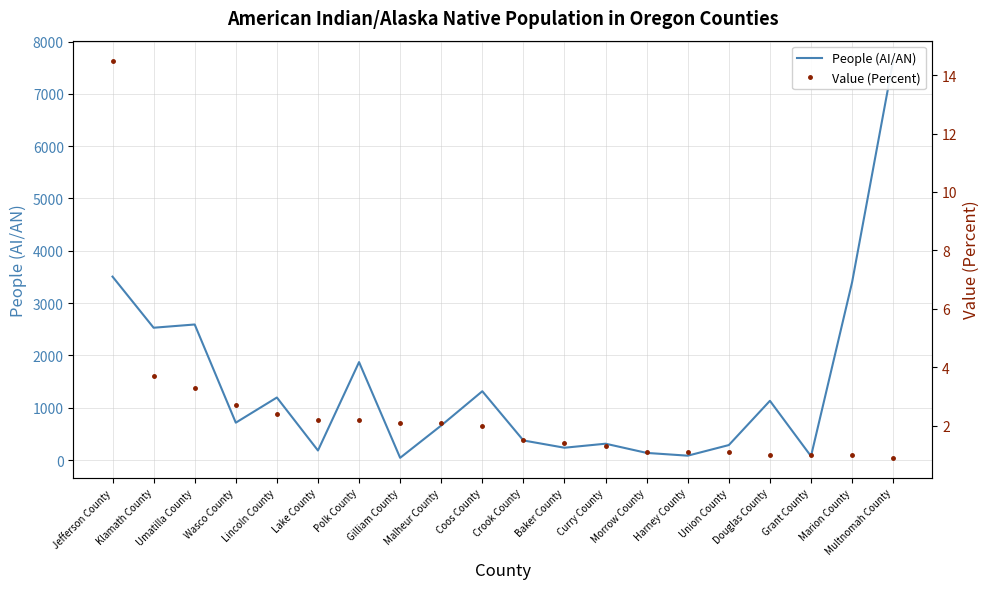

Is it true that Value (Percent) equals 1.1 at Union County?

True